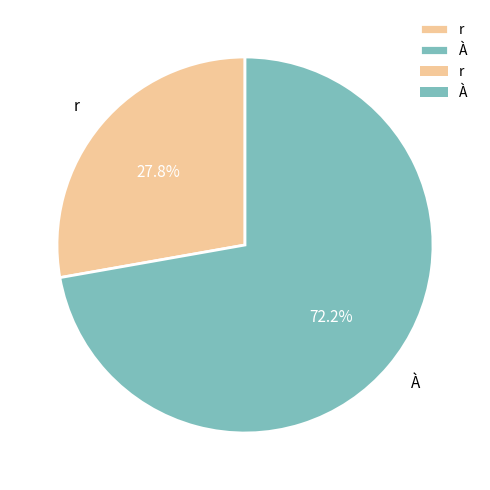

What portion of the pie excludes À?

27.8%